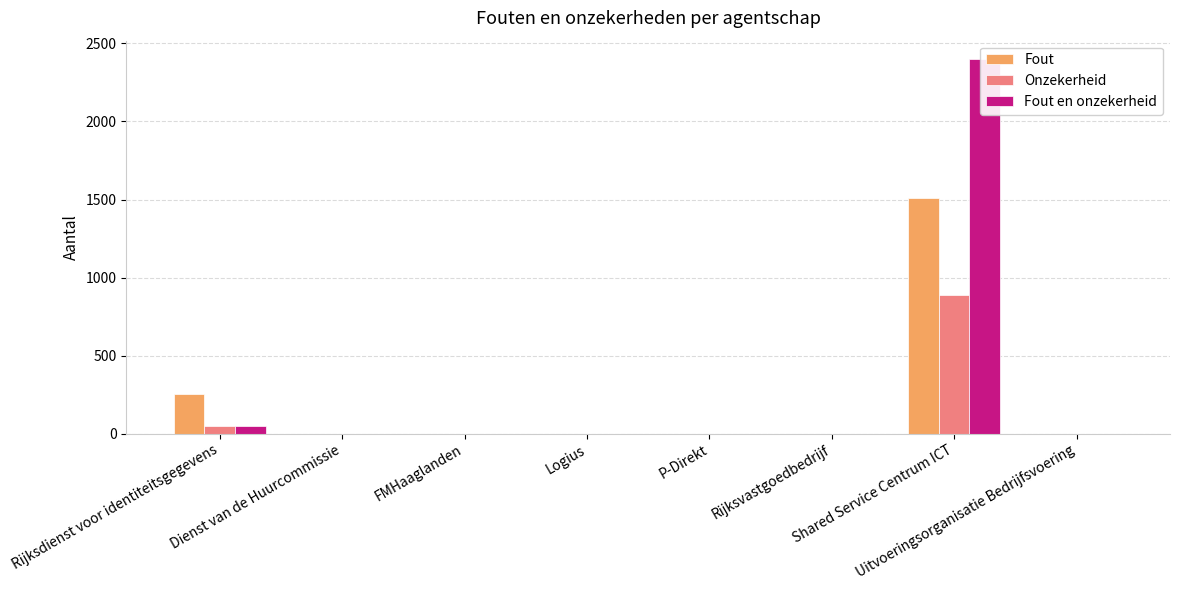

How many bars are there in total?

24